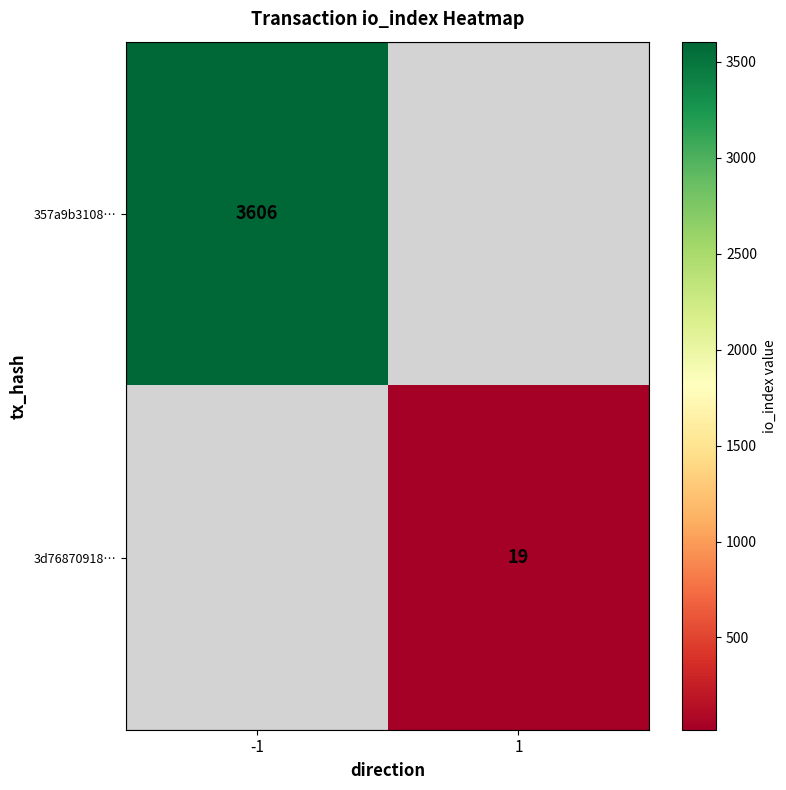

True or false: 3d76870918… has a value of 19 at 1.

True